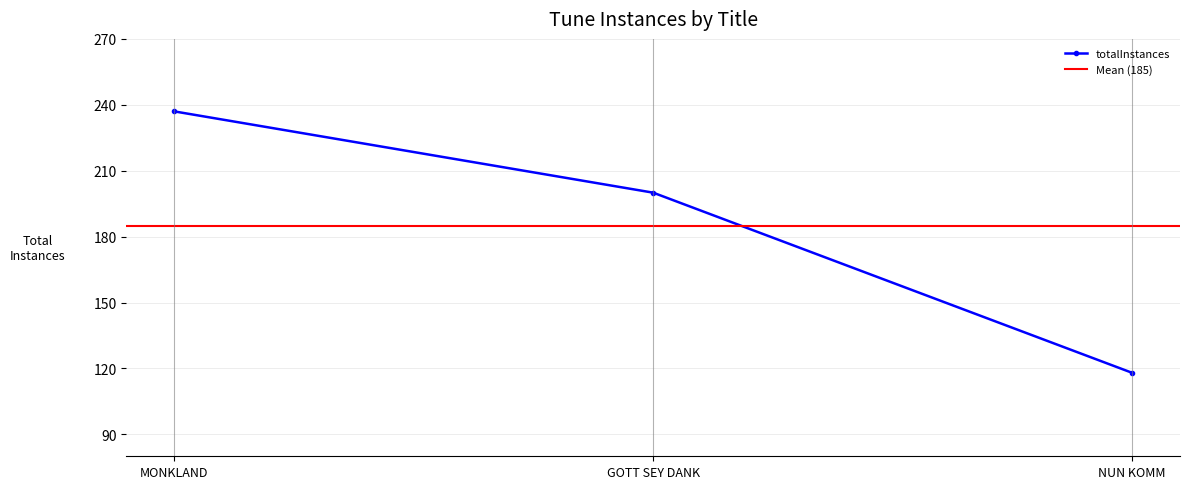

List the labels in order of totalInstances value, smallest first.

NUN KOMM, GOTT SEY DANK, MONKLAND